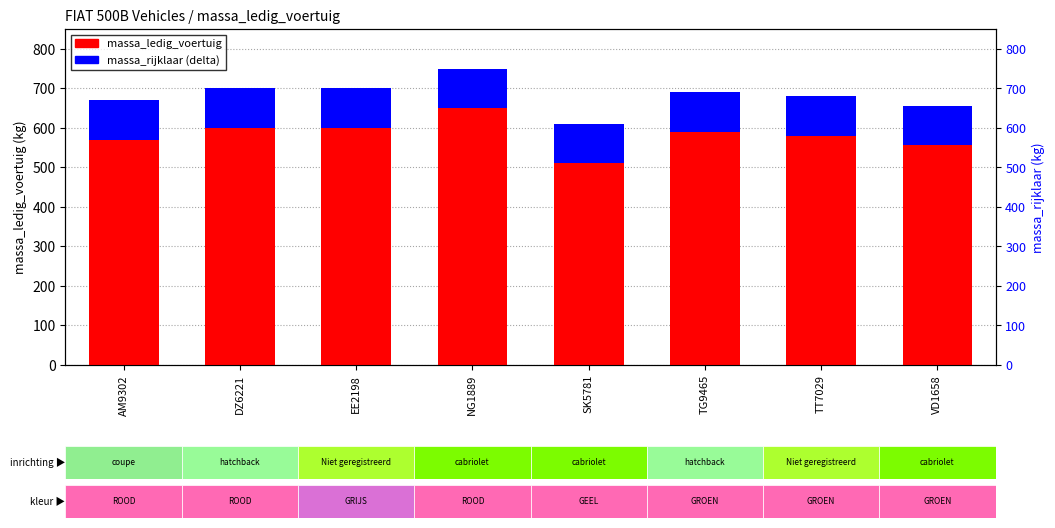

Which has a higher value, DZ6221 or AM9302?

DZ6221